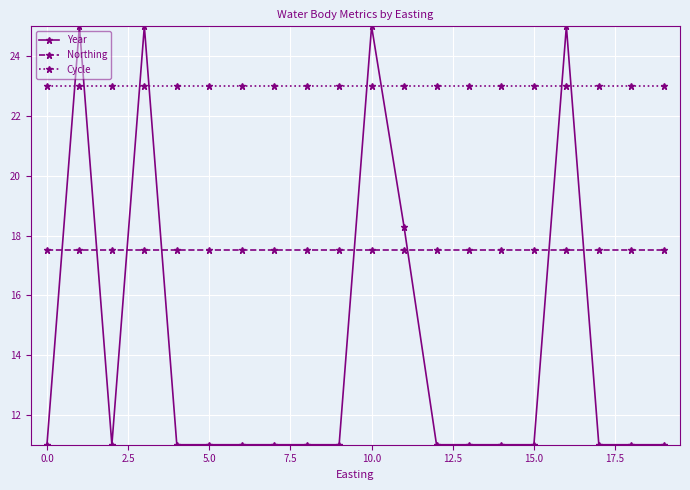

List the series in order of their peak value, lowest first.

Northing, Cycle, Year